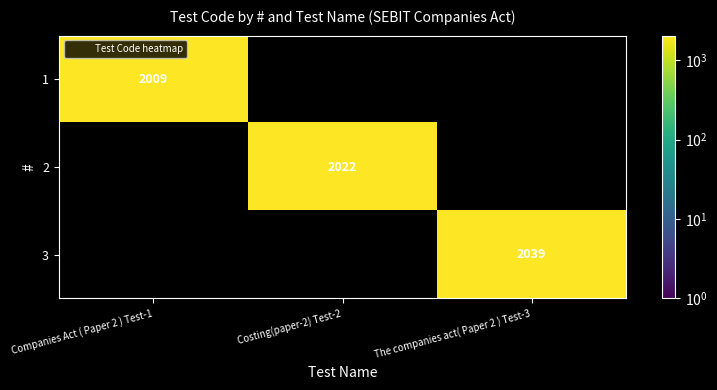

Rank the categories by 2 value from highest to lowest.

Companies Act ( Paper 2 ) Test-1, Costing(paper-2) Test-2, The companies act( Paper 2 ) Test-3